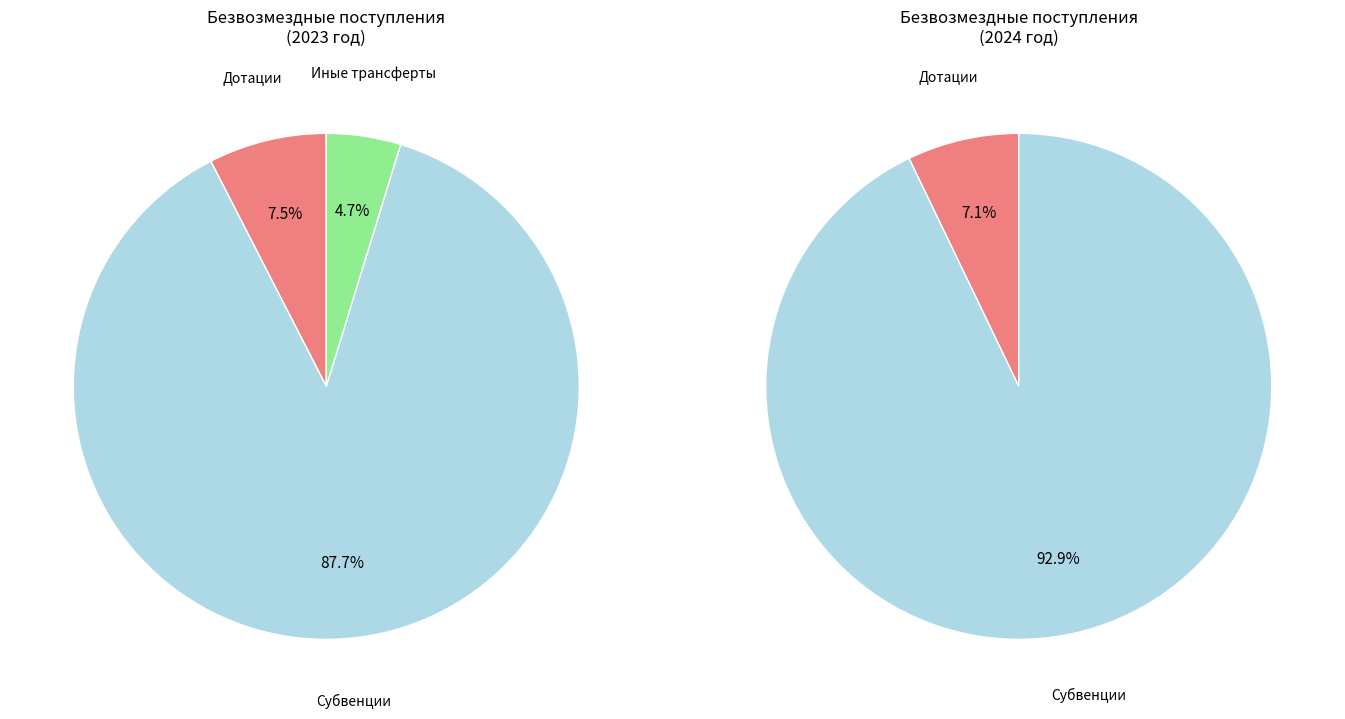

To the nearest percent, what portion does Иные межбюджетные трансферты represent?

5%